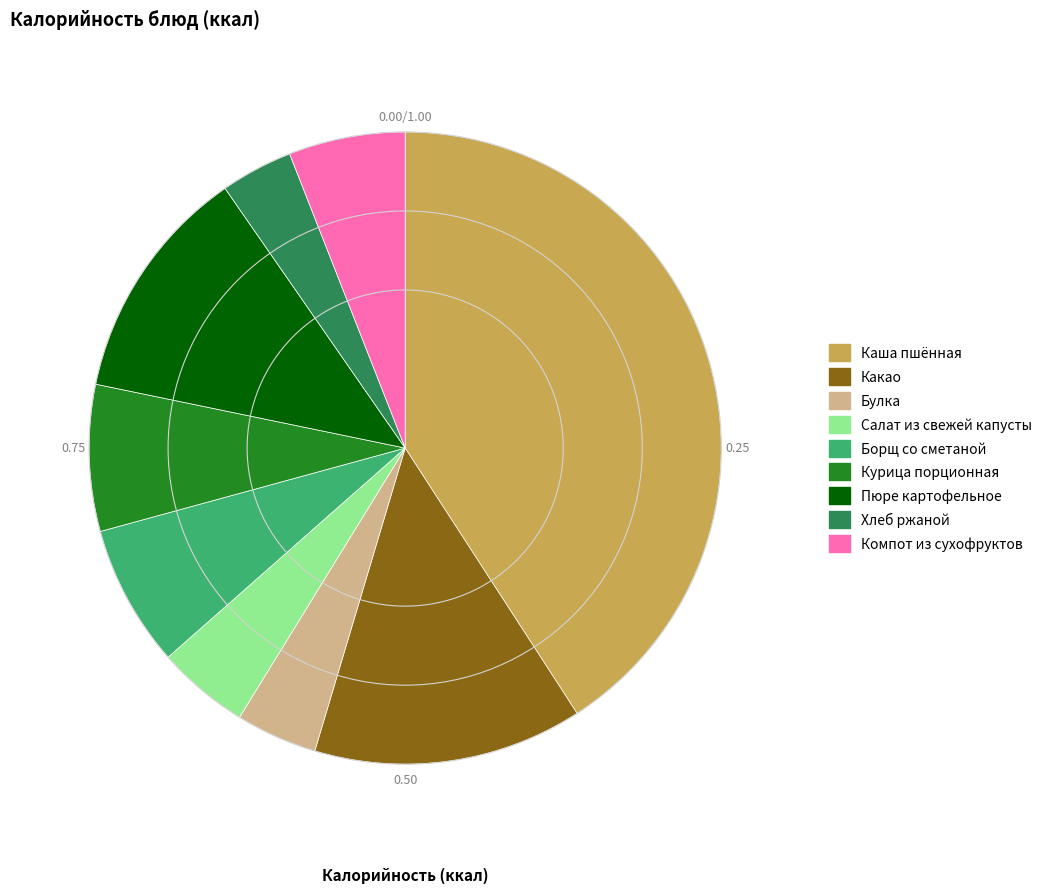

Combined, do Булка and Курица порционная account for over 50%?

No